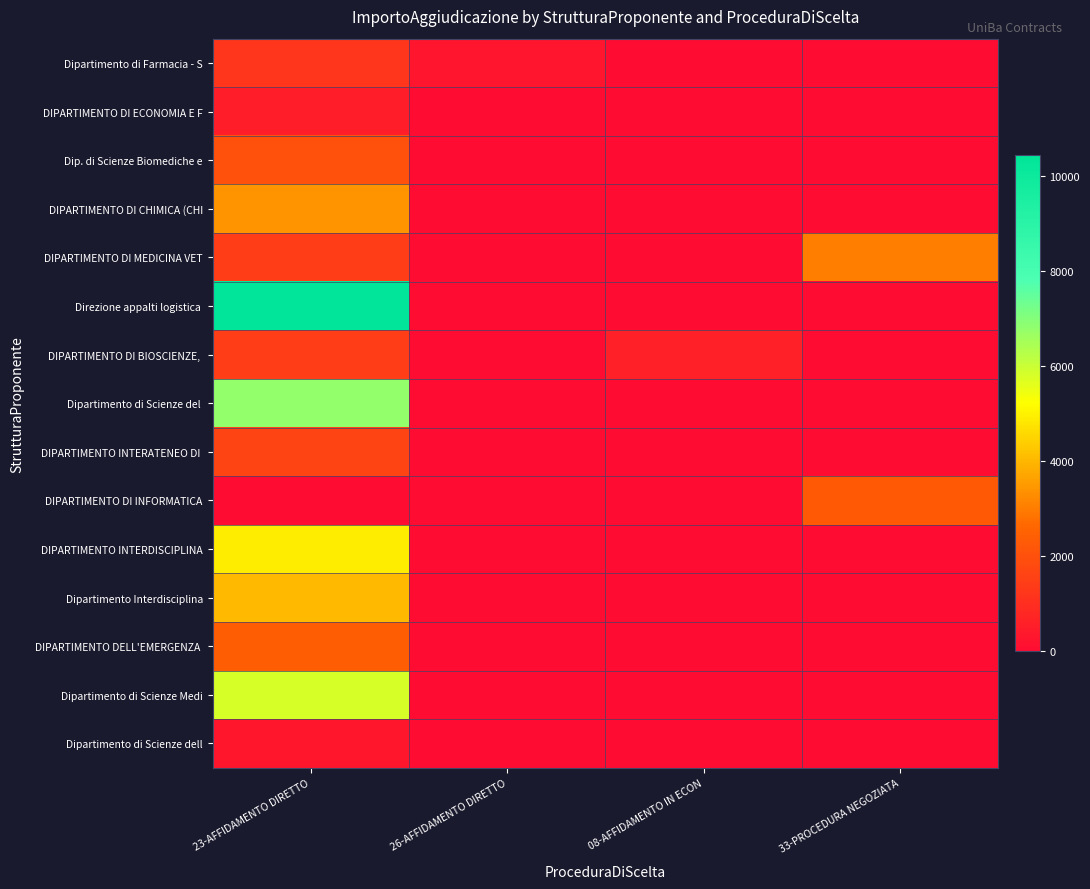

Count the number of data series in this chart.

15